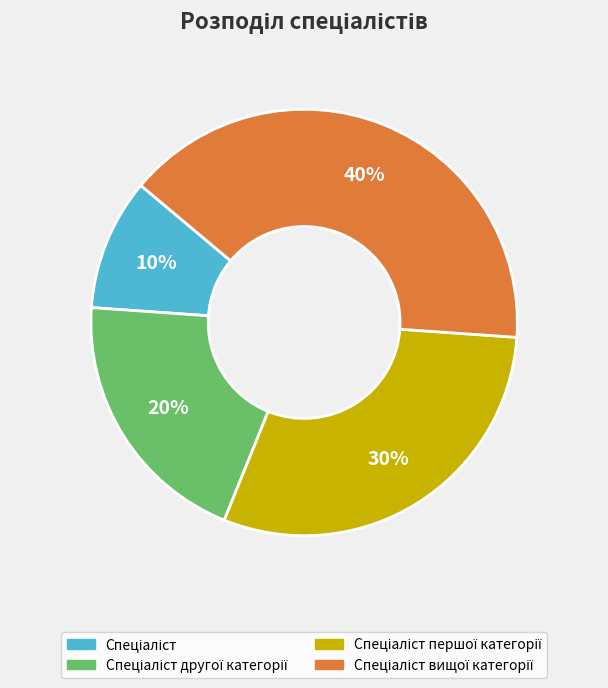

Is there any slice that represents more than half of the pie?

No